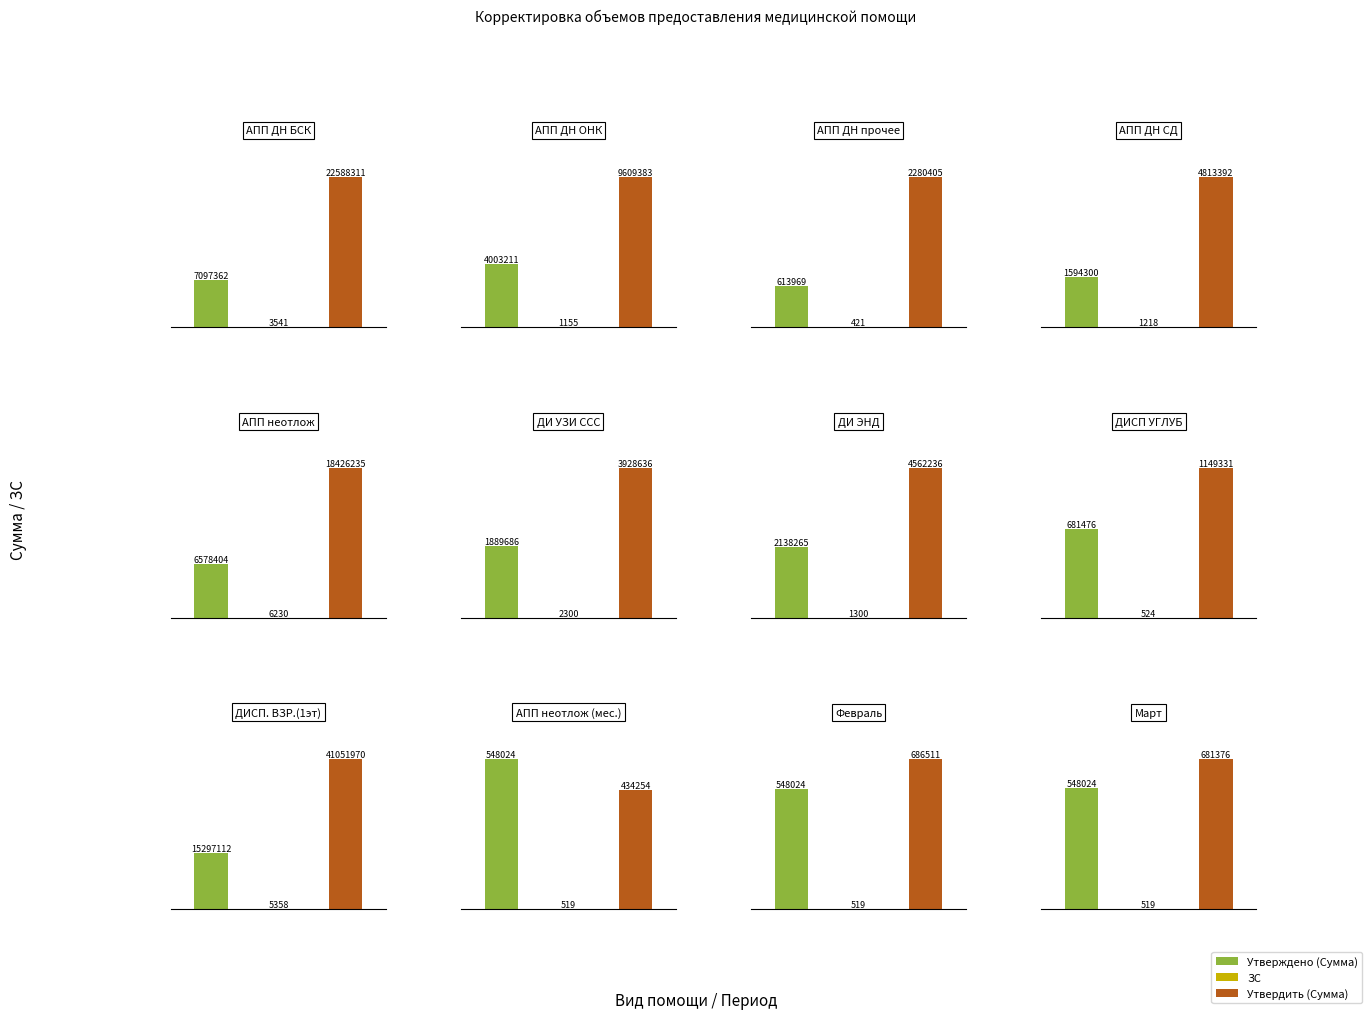

True or false: Утверждено (Сумма) has a value of 681476.0 at 7.

True